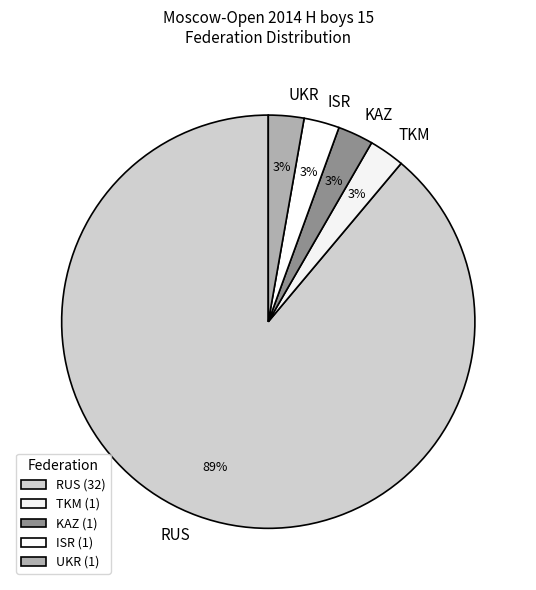

Count the number of slices in the pie.

5